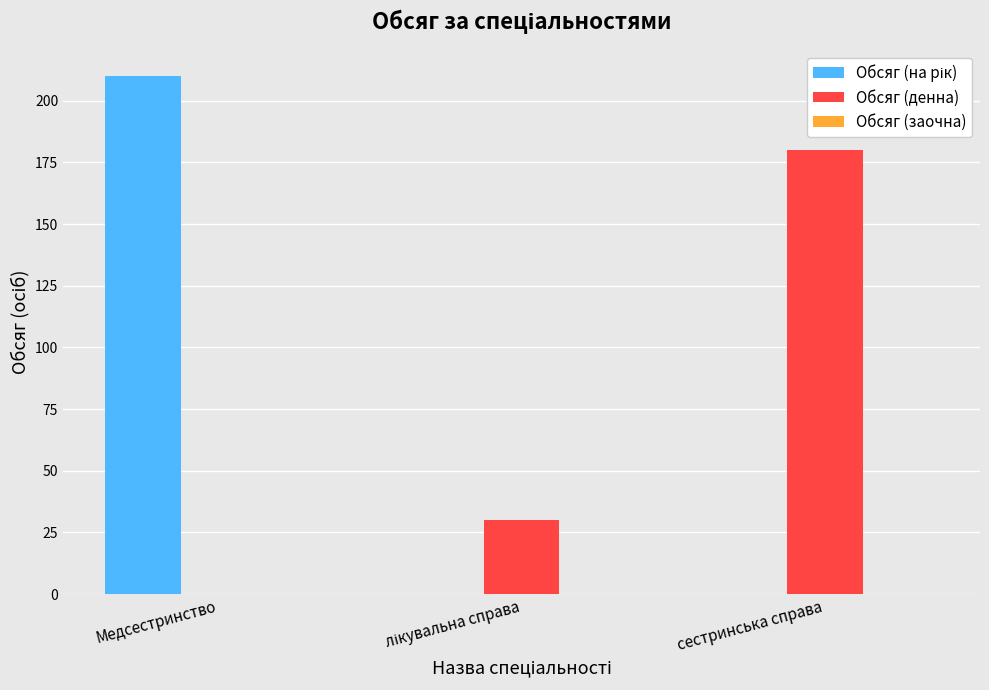

What is the highest value of the Обсяг (денна) series?

180